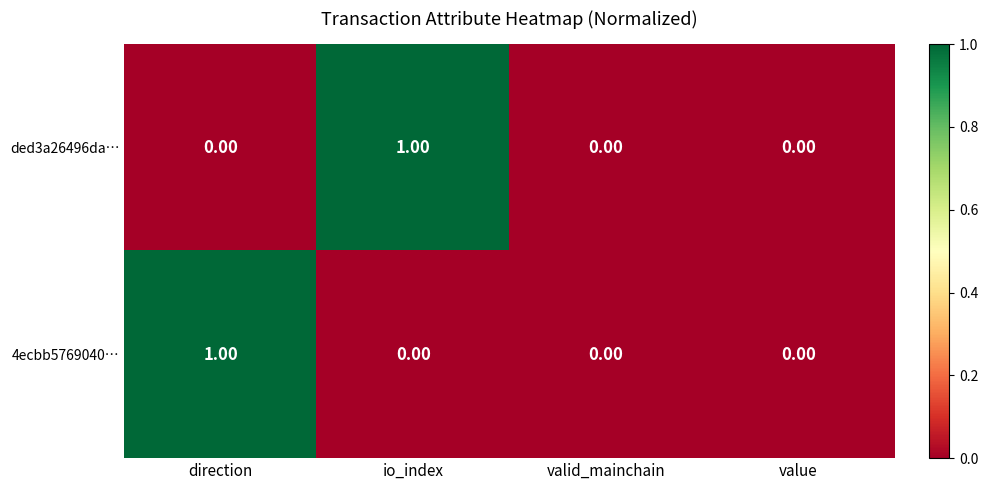

Which series changed the most between io_index and value?

ded3a26496da…